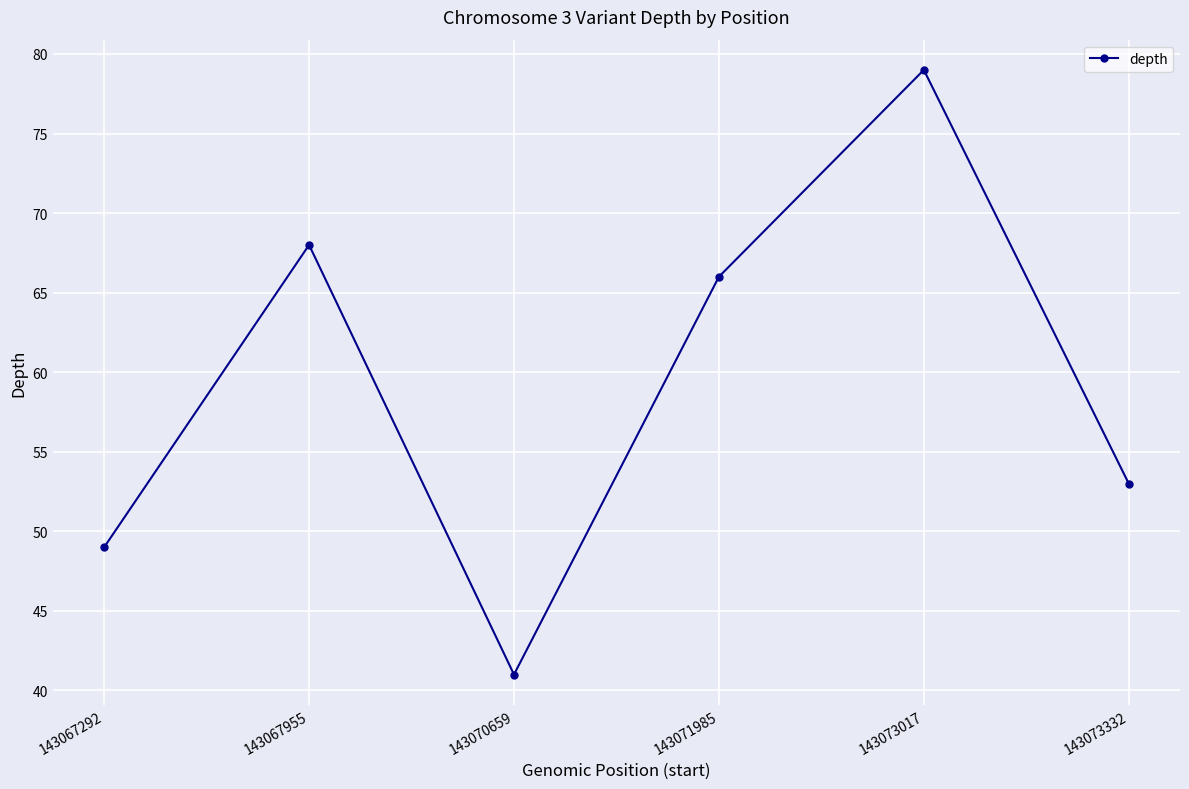

Is this an area chart (filled region under the line)?

No